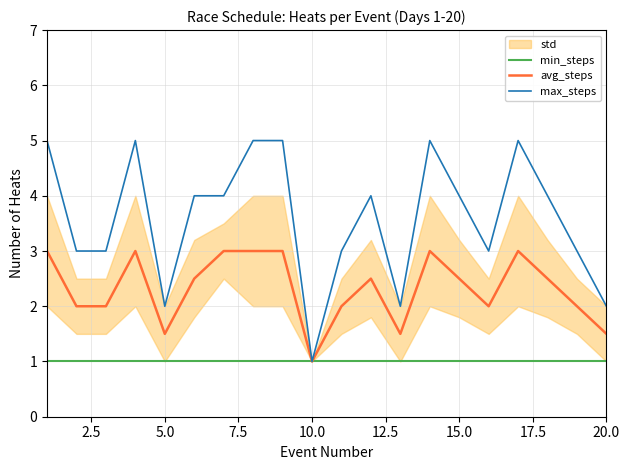

Is it true that max_steps equals 4.0 at 15.0?

True